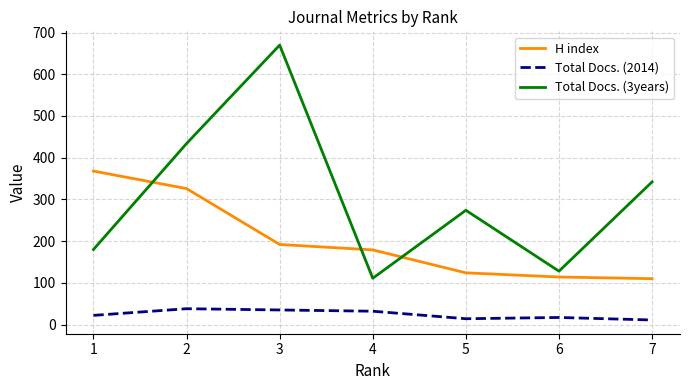

Which series ends up on top after the final intersection of Total Docs. (3years) and H index?

Total Docs. (3years)